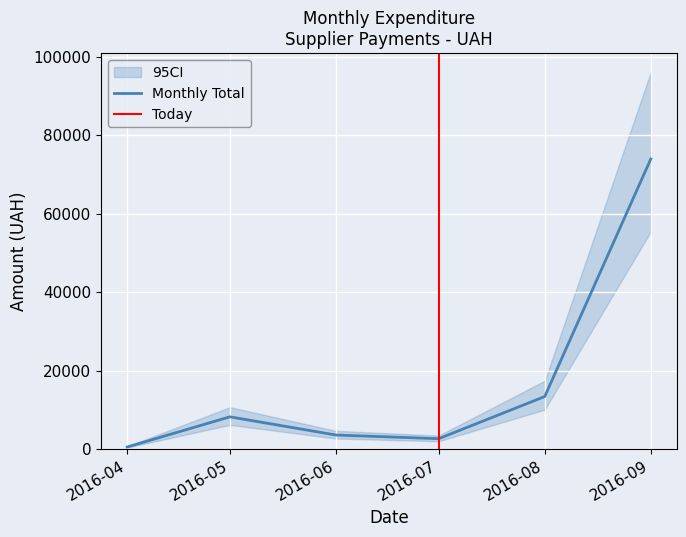

At which label is Monthly Total closest to 37232?

2016-08